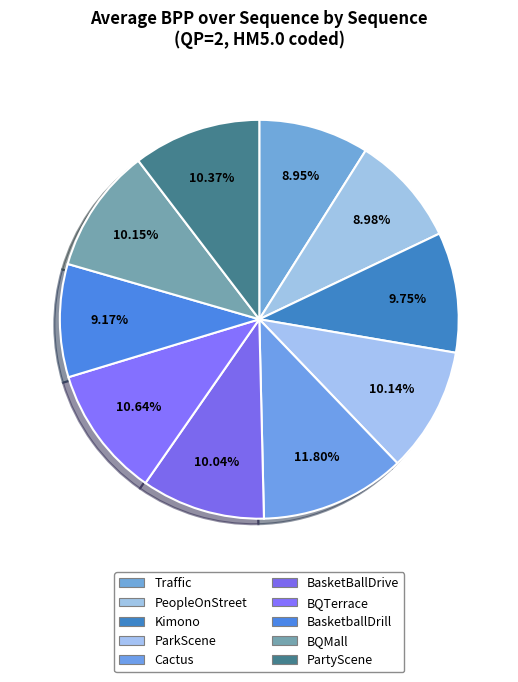

What is the ratio of the value at BQMall to the value at Kimono?

1.0